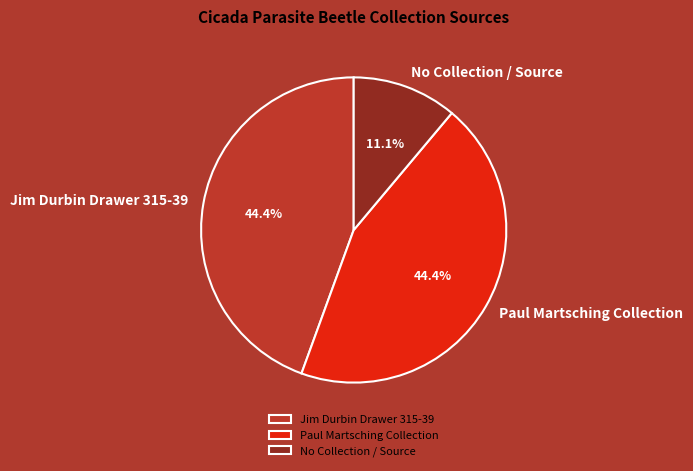

Which category has the smallest portion of the pie?

No Collection / Source